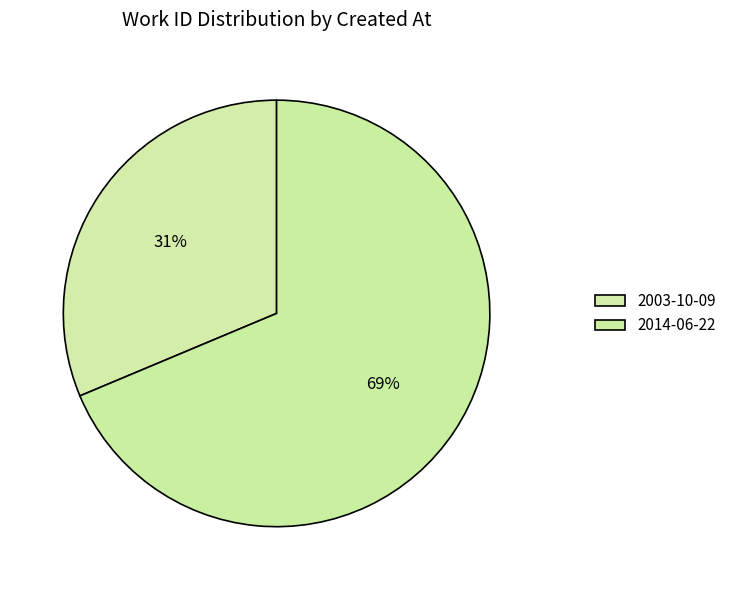

The 2014-06-22 slice represents 63% of the pie. True or false?

False